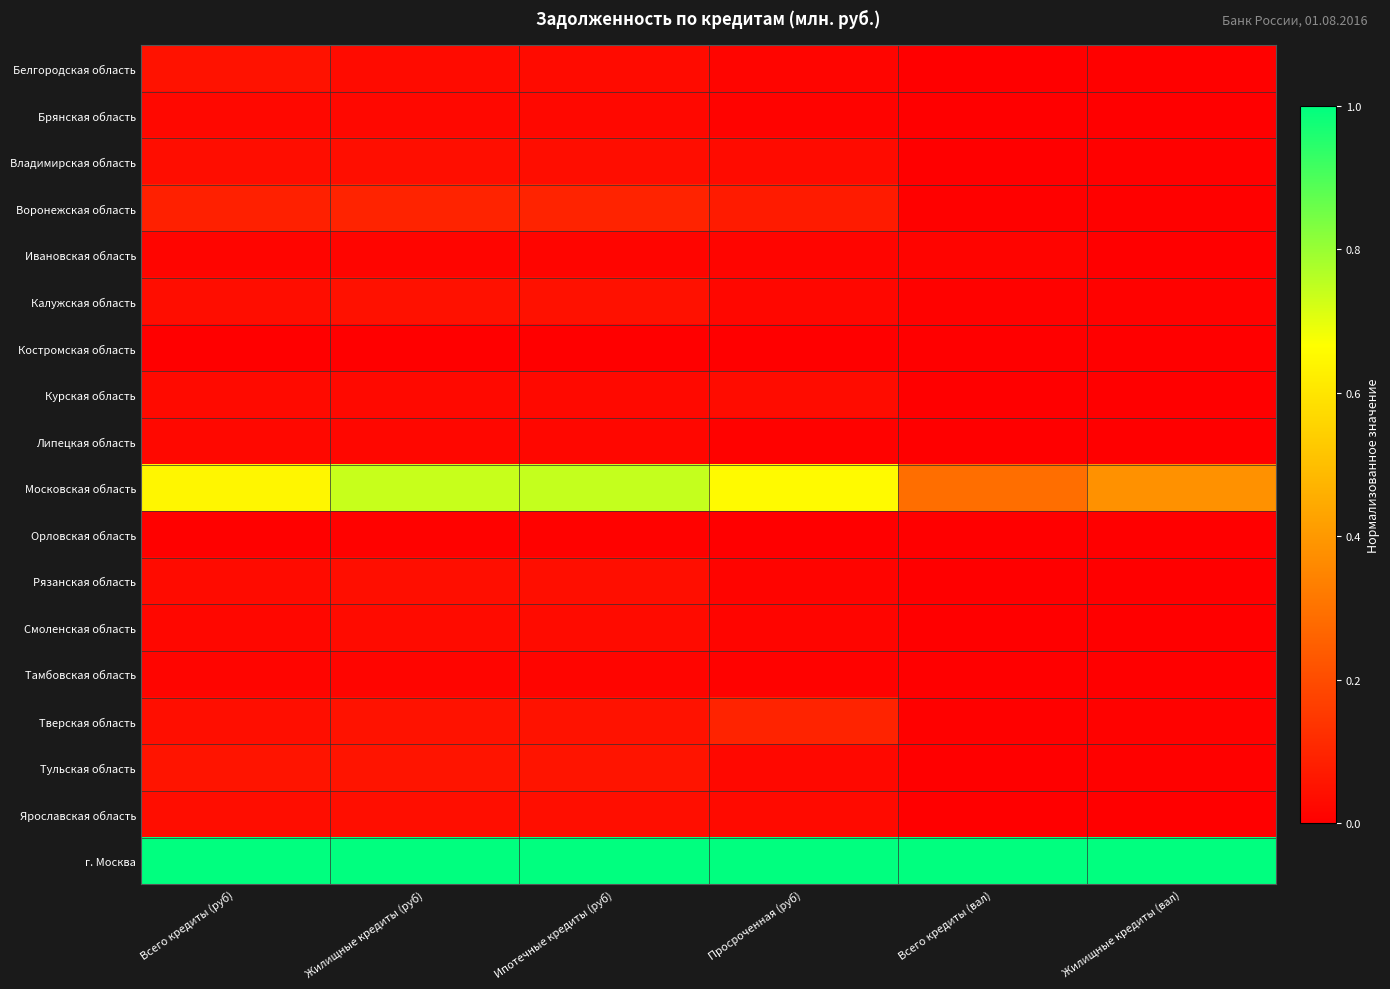

Reading right to left, what are all the values shown in this chart?

Белгородская область: Жилищные кредиты (вал)=0.0	Всего кредиты (вал)=0.0	Просроченная (руб)=0.0	Ипотечные кредиты (руб)=0.0	Жилищные кредиты (руб)=0.0	Всего кредиты (руб)=0.1
Брянская область: Жилищные кредиты (вал)=0.0	Всего кредиты (вал)=0.0	Просроченная (руб)=0.0	Ипотечные кредиты (руб)=0.0	Жилищные кредиты (руб)=0.0	Всего кредиты (руб)=0.0
Владимирская область: Жилищные кредиты (вал)=0.0	Всего кредиты (вал)=0.0	Просроченная (руб)=0.0	Ипотечные кредиты (руб)=0.0	Жилищные кредиты (руб)=0.0	Всего кредиты (руб)=0.0
Воронежская область: Жилищные кредиты (вал)=0.0	Всего кредиты (вал)=0.0	Просроченная (руб)=0.1	Ипотечные кредиты (руб)=0.1	Жилищные кредиты (руб)=0.1	Всего кредиты (руб)=0.1
Ивановская область: Жилищные кредиты (вал)=0.0	Всего кредиты (вал)=0.0	Просроченная (руб)=0.0	Ипотечные кредиты (руб)=0.0	Жилищные кредиты (руб)=0.0	Всего кредиты (руб)=0.0
Калужская область: Жилищные кредиты (вал)=0.0	Всего кредиты (вал)=0.0	Просроченная (руб)=0.0	Ипотечные кредиты (руб)=0.0	Жилищные кредиты (руб)=0.0	Всего кредиты (руб)=0.0
Костромская область: Жилищные кредиты (вал)=0.0	Всего кредиты (вал)=0.0	Просроченная (руб)=0.0	Ипотечные кредиты (руб)=0.0	Жилищные кредиты (руб)=0.0	Всего кредиты (руб)=0.0
Курская область: Жилищные кредиты (вал)=0.0	Всего кредиты (вал)=0.0	Просроченная (руб)=0.0	Ипотечные кредиты (руб)=0.0	Жилищные кредиты (руб)=0.0	Всего кредиты (руб)=0.0
Липецкая область: Жилищные кредиты (вал)=0.0	Всего кредиты (вал)=0.0	Просроченная (руб)=0.0	Ипотечные кредиты (руб)=0.0	Жилищные кредиты (руб)=0.0	Всего кредиты (руб)=0.0
Московская область: Жилищные кредиты (вал)=0.4	Всего кредиты (вал)=0.3	Просроченная (руб)=0.7	Ипотечные кредиты (руб)=0.7	Жилищные кредиты (руб)=0.7	Всего кредиты (руб)=0.6
Орловская область: Жилищные кредиты (вал)=0.0	Всего кредиты (вал)=0.0	Просроченная (руб)=0.0	Ипотечные кредиты (руб)=0.0	Жилищные кредиты (руб)=0.0	Всего кредиты (руб)=0.0
Рязанская область: Жилищные кредиты (вал)=0.0	Всего кредиты (вал)=0.0	Просроченная (руб)=0.0	Ипотечные кредиты (руб)=0.0	Жилищные кредиты (руб)=0.0	Всего кредиты (руб)=0.0
Смоленская область: Жилищные кредиты (вал)=0.0	Всего кредиты (вал)=0.0	Просроченная (руб)=0.0	Ипотечные кредиты (руб)=0.0	Жилищные кредиты (руб)=0.0	Всего кредиты (руб)=0.0
Тамбовская область: Жилищные кредиты (вал)=0.0	Всего кредиты (вал)=0.0	Просроченная (руб)=0.0	Ипотечные кредиты (руб)=0.0	Жилищные кредиты (руб)=0.0	Всего кредиты (руб)=0.0
Тверская область: Жилищные кредиты (вал)=0.0	Всего кредиты (вал)=0.0	Просроченная (руб)=0.1	Ипотечные кредиты (руб)=0.1	Жилищные кредиты (руб)=0.0	Всего кредиты (руб)=0.0
Тульская область: Жилищные кредиты (вал)=0.0	Всего кредиты (вал)=0.0	Просроченная (руб)=0.0	Ипотечные кредиты (руб)=0.1	Жилищные кредиты (руб)=0.1	Всего кредиты (руб)=0.1
Ярославская область: Жилищные кредиты (вал)=0.0	Всего кредиты (вал)=0.0	Просроченная (руб)=0.0	Ипотечные кредиты (руб)=0.0	Жилищные кредиты (руб)=0.0	Всего кредиты (руб)=0.0
г. Москва: Жилищные кредиты (вал)=1.0	Всего кредиты (вал)=1.0	Просроченная (руб)=1.0	Ипотечные кредиты (руб)=1.0	Жилищные кредиты (руб)=1.0	Всего кредиты (руб)=1.0